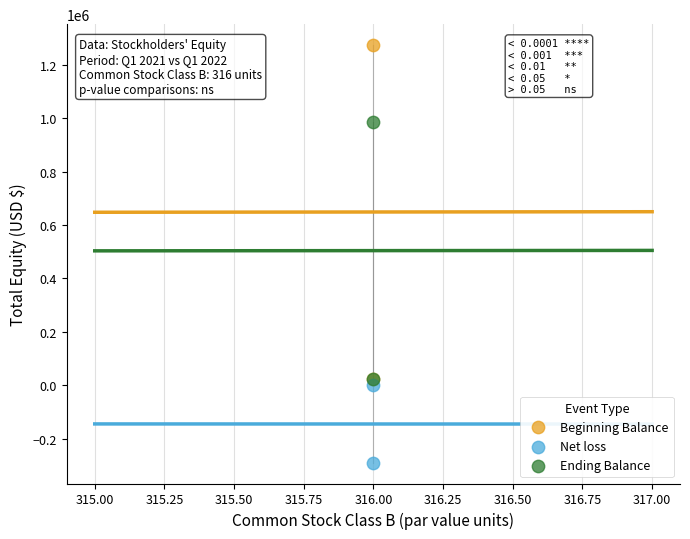

Which series contains the lowest Y value?

Net loss